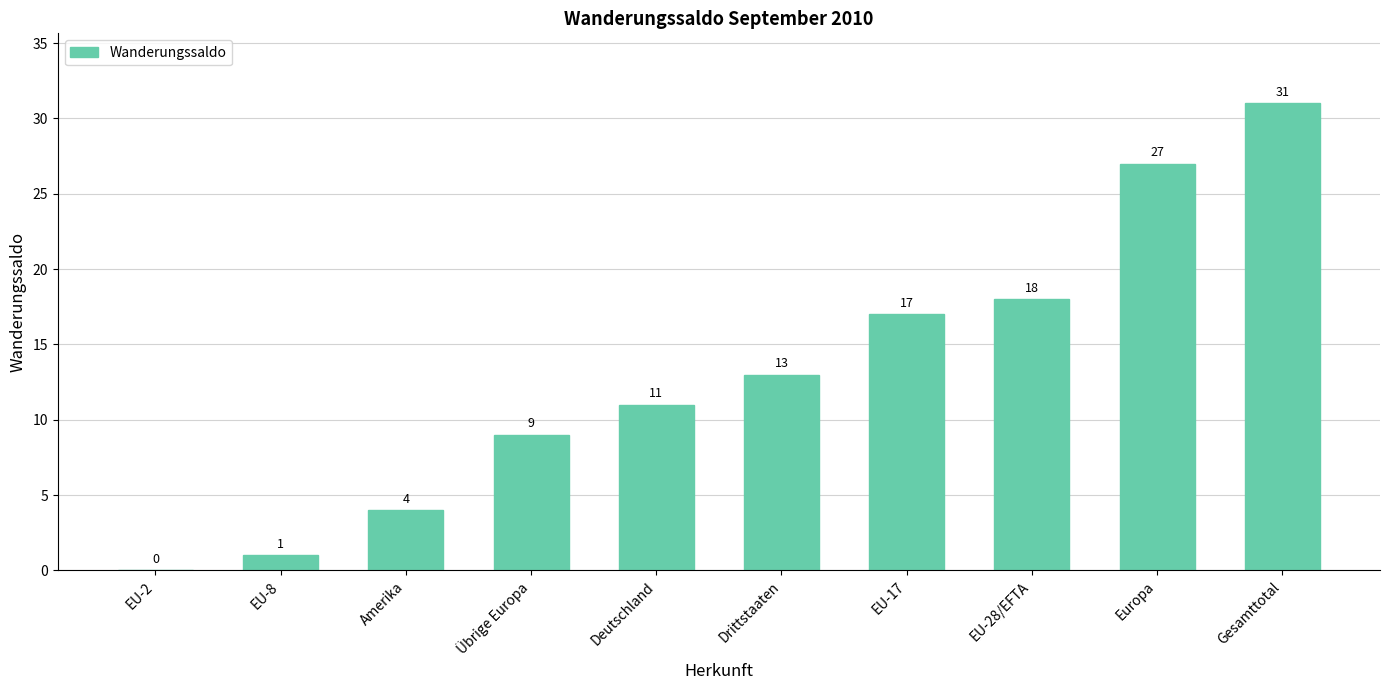

What is the sum of all values?

131